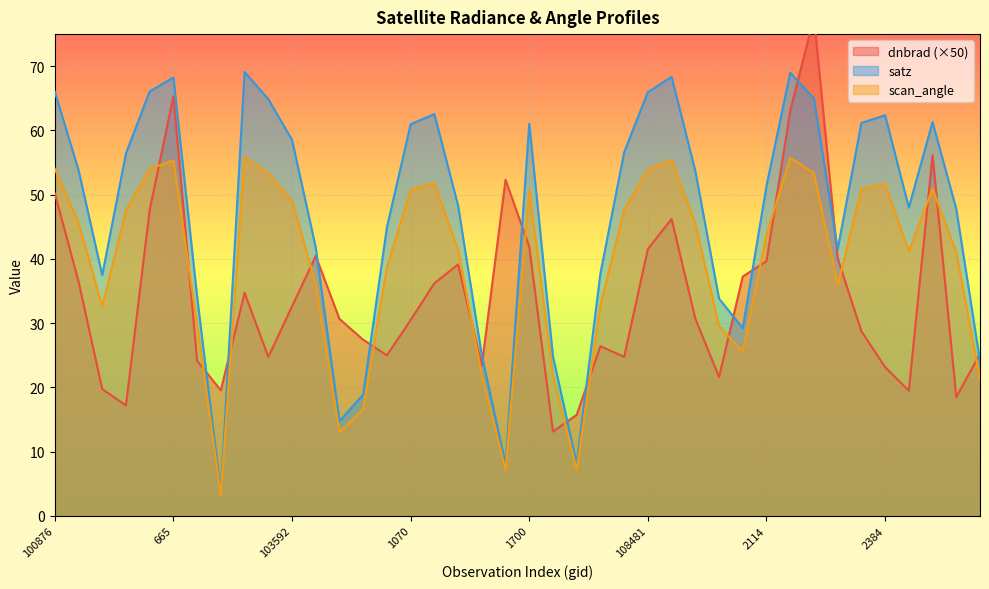

Does the chart display data point markers on the line(s)?

No